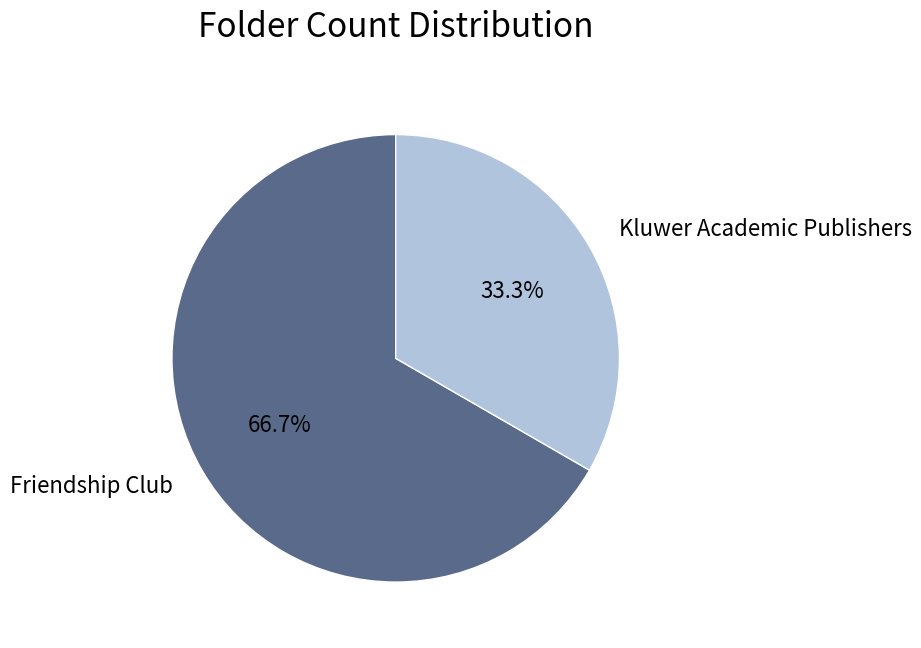

Do Friendship Club and Kluwer Academic Publishers together represent more than half of the pie?

Yes